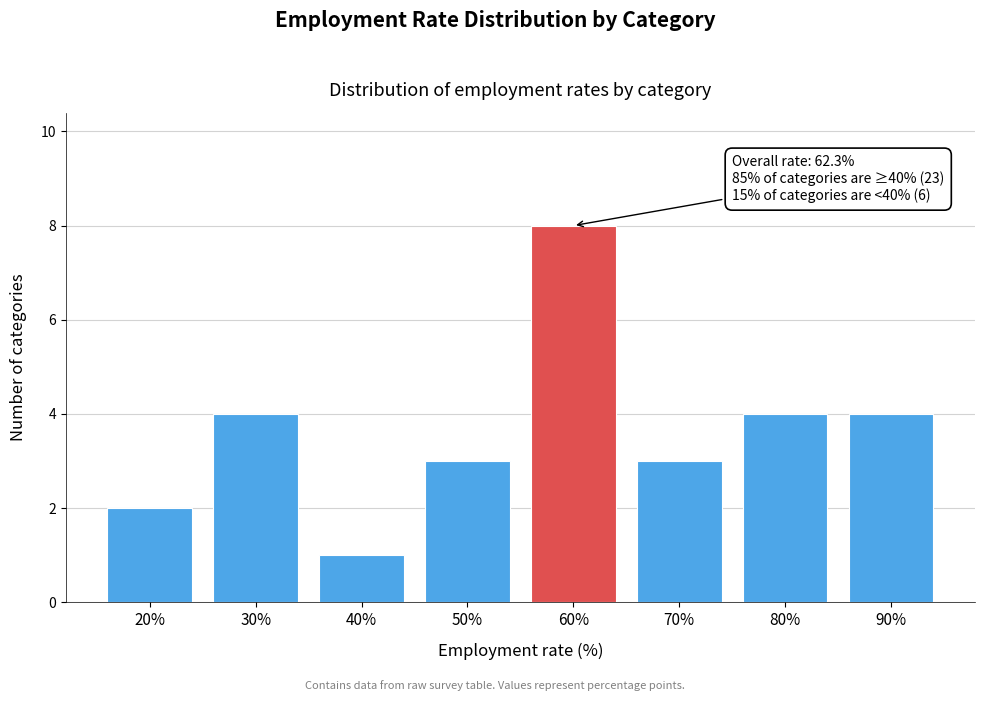

Reading left to right, transcribe all the data shown in this chart.

2	4	1	3	8	3	4	4